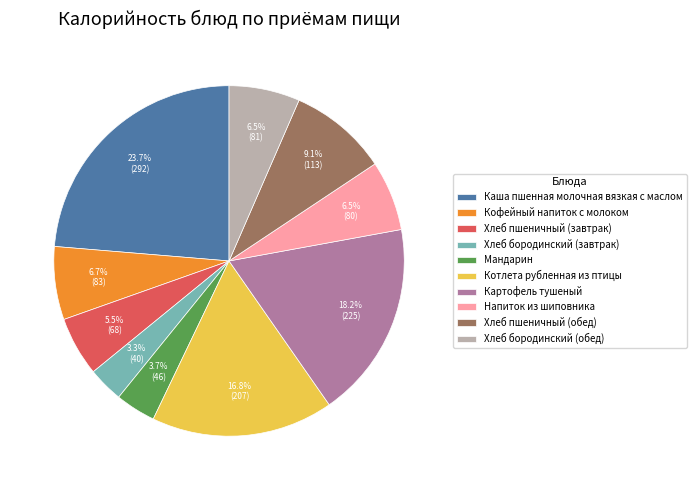

How many segments does this pie chart have?

10